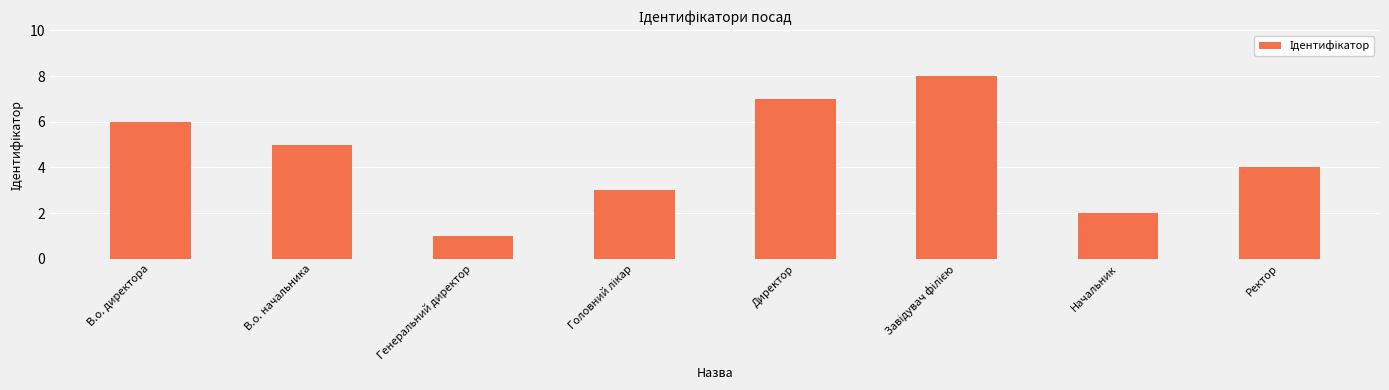

At which category does the chart reach its minimum across all series?

Генеральний директор